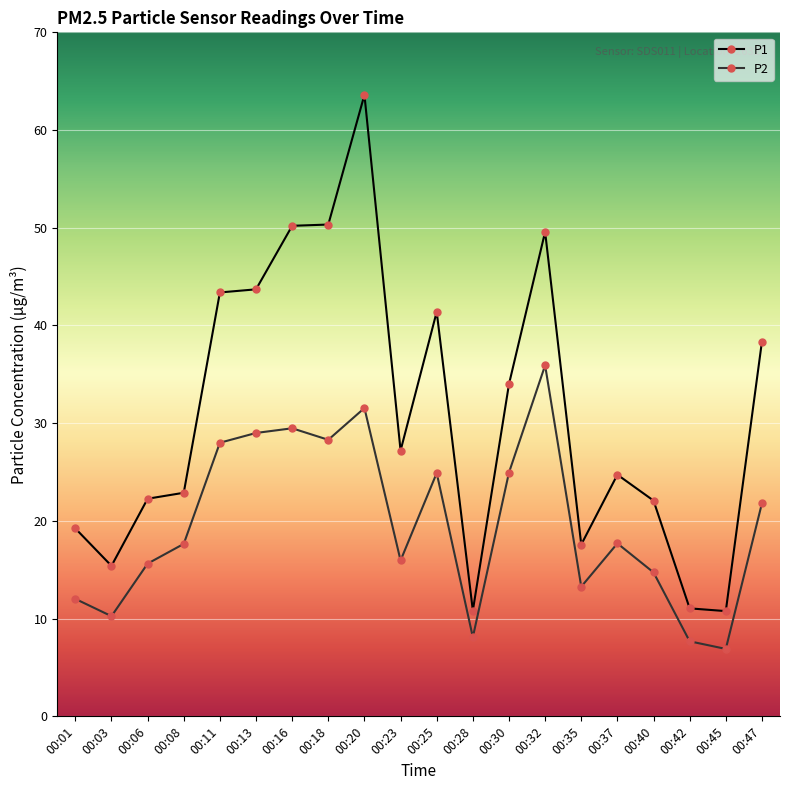

What is the minimum value for P2?

6.9